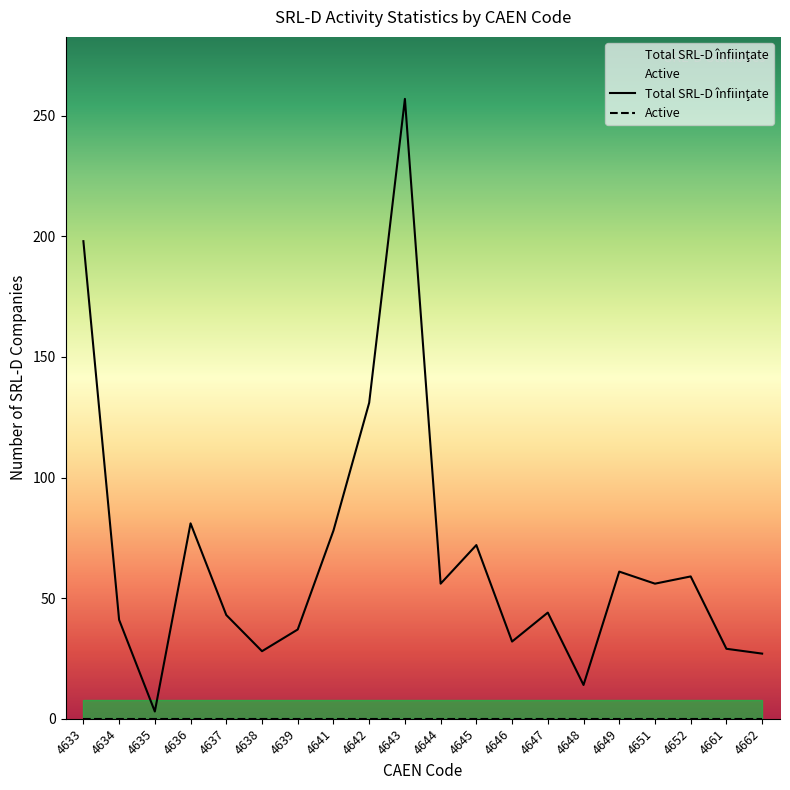

How many interior local valleys (lower than both neighbors) does the data have?

6